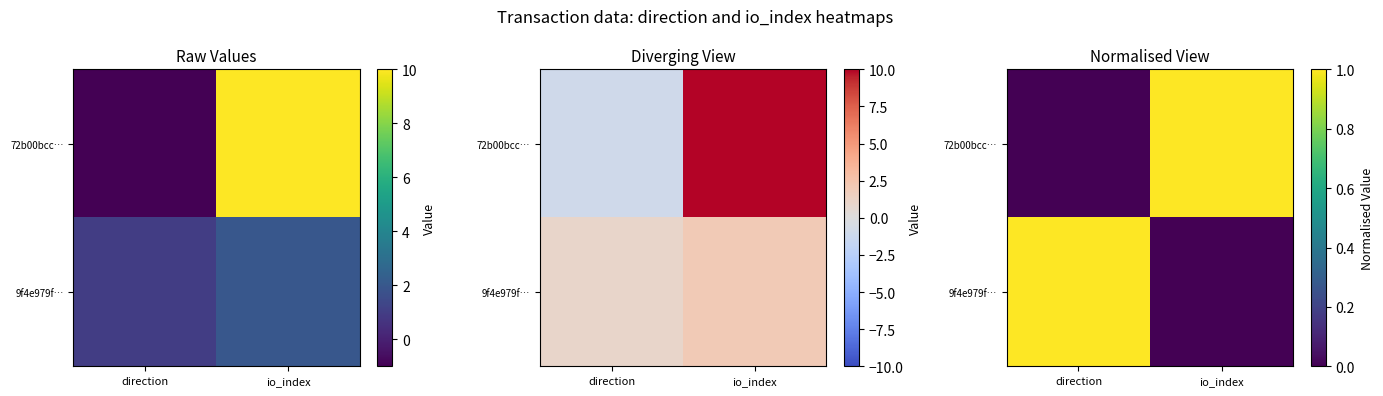

Is it true that 9f4e979f… equals 0.6 at direction?

False